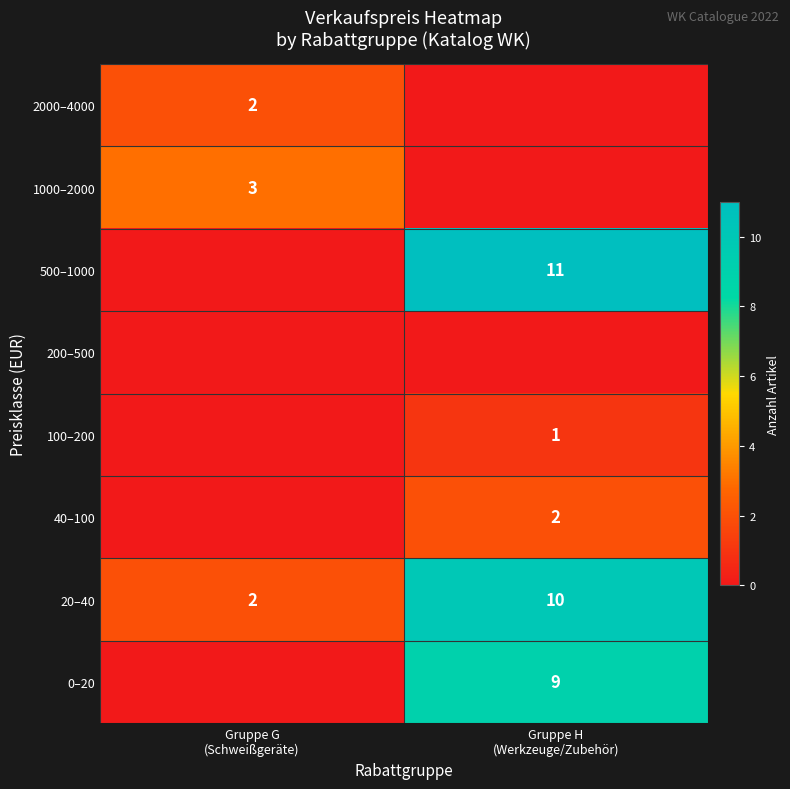

What is the highest value of the 20–40 series?

10